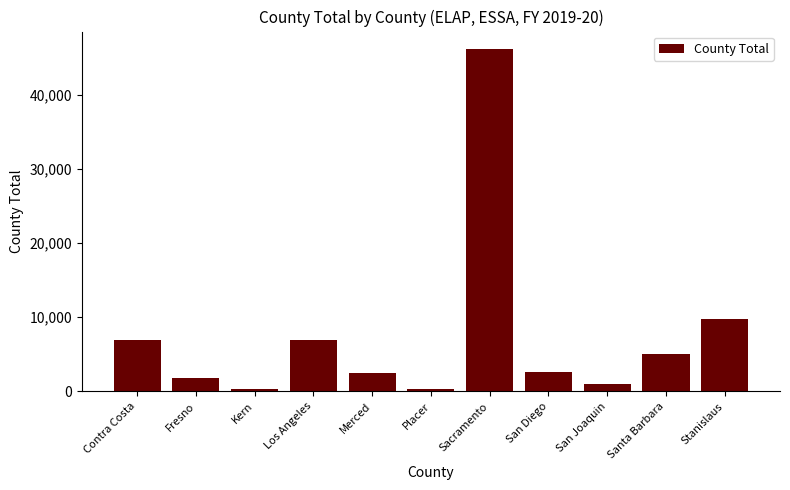

How many categories are shown in the chart?

11